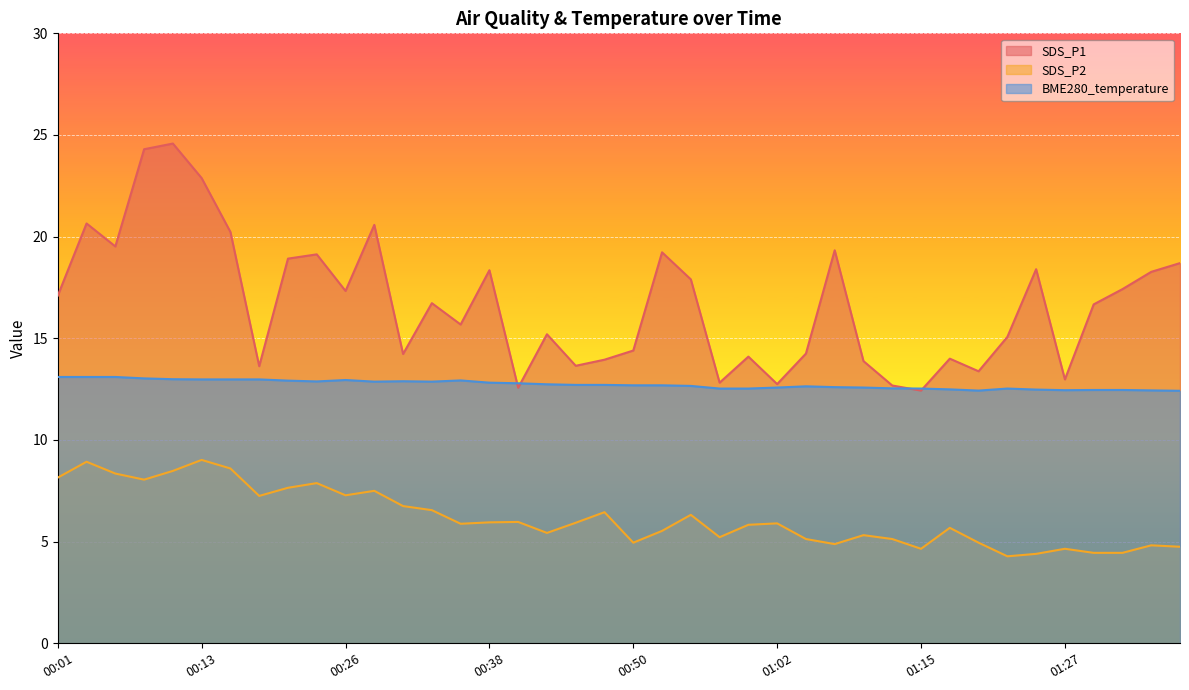

At how many categories does at least one series exceed 9?

40